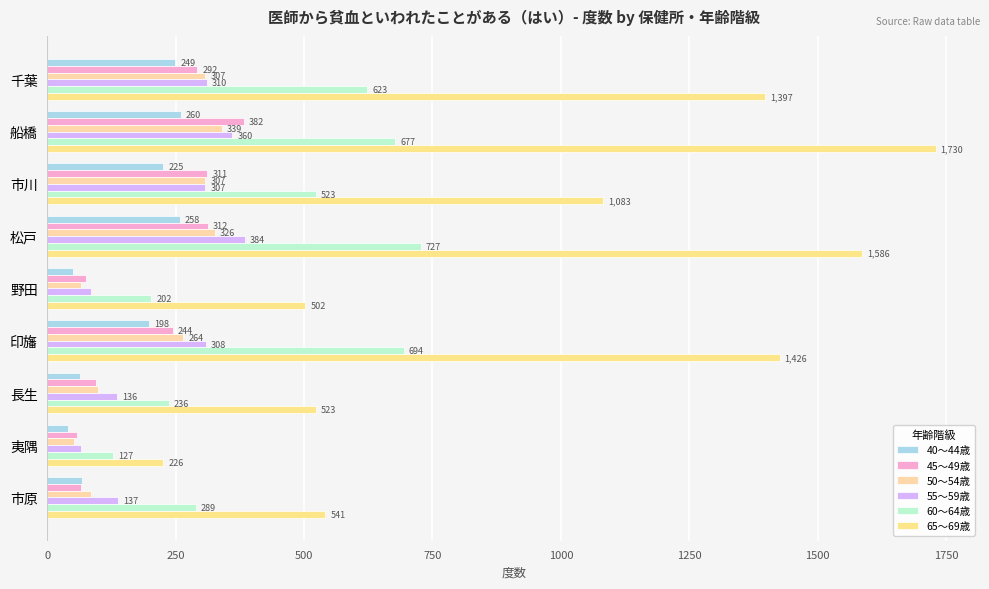

Count the number of data series in this chart.

6